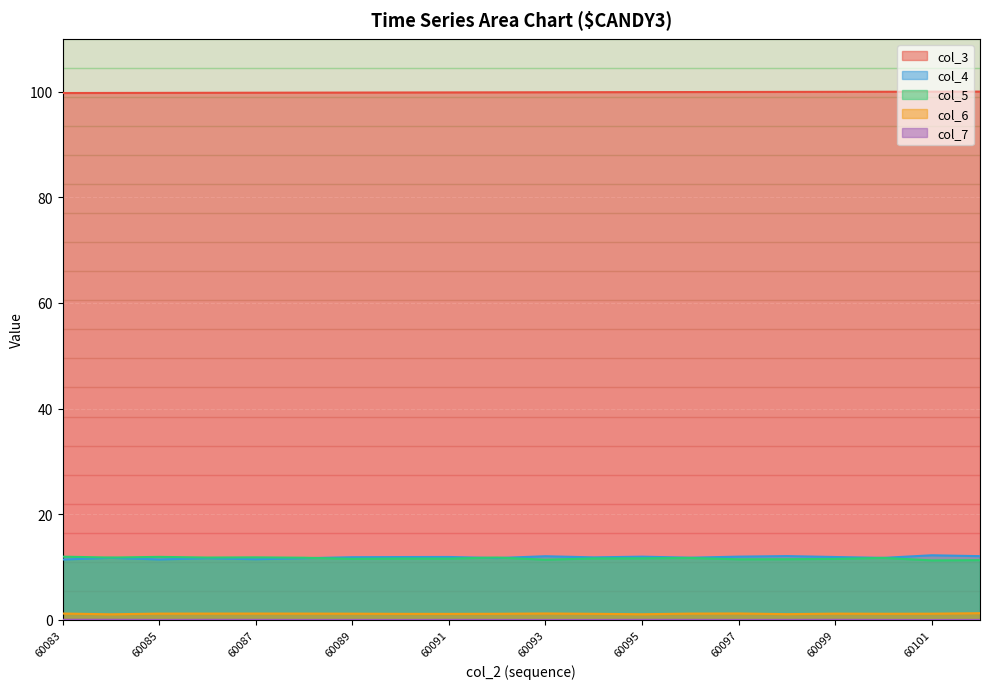

The col_7 series shows 0.0 at 60085. True or false?

True